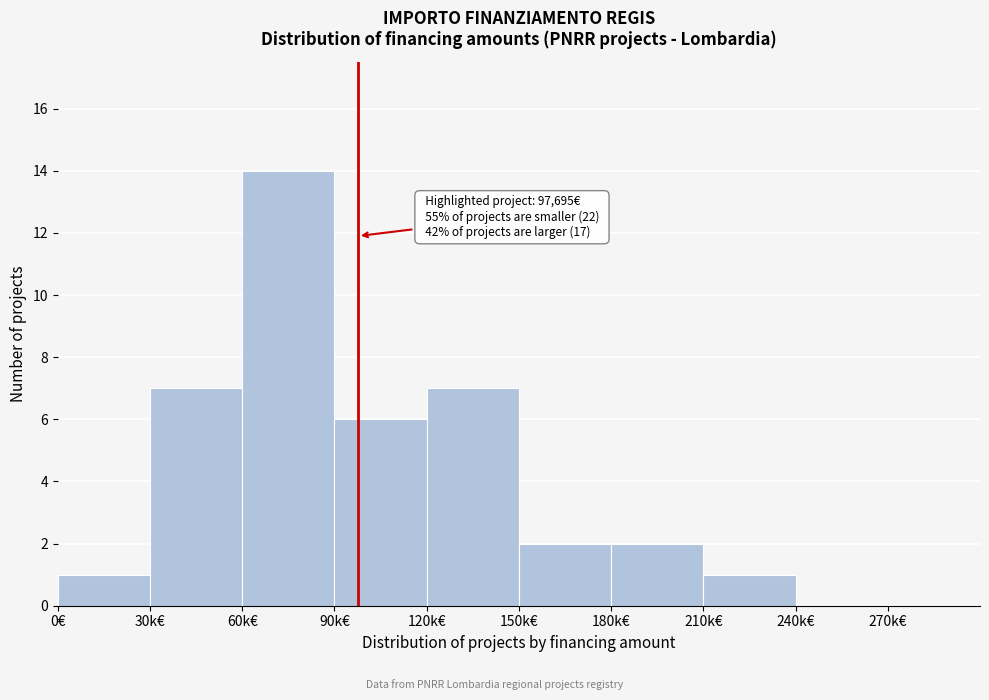

Reading right to left, transcribe all the data shown in this chart.

270k€=0	240k€=0	210k€=1	180k€=2	150k€=2	120k€=7	90k€=6	60k€=14	30k€=7	0€=1